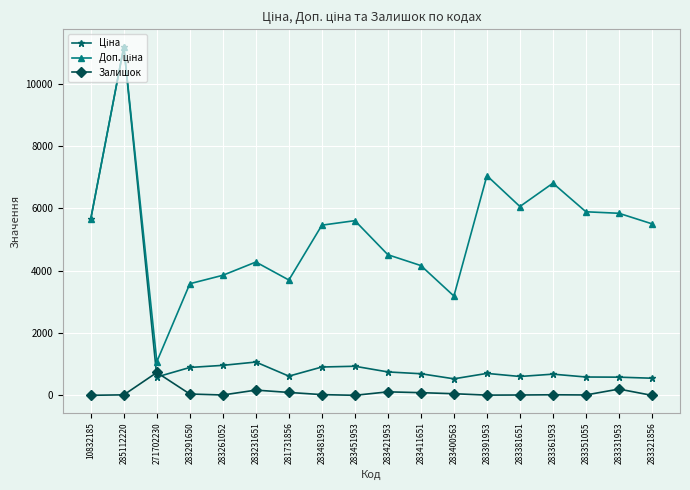

At which category is the sum across all series the highest?

285112220